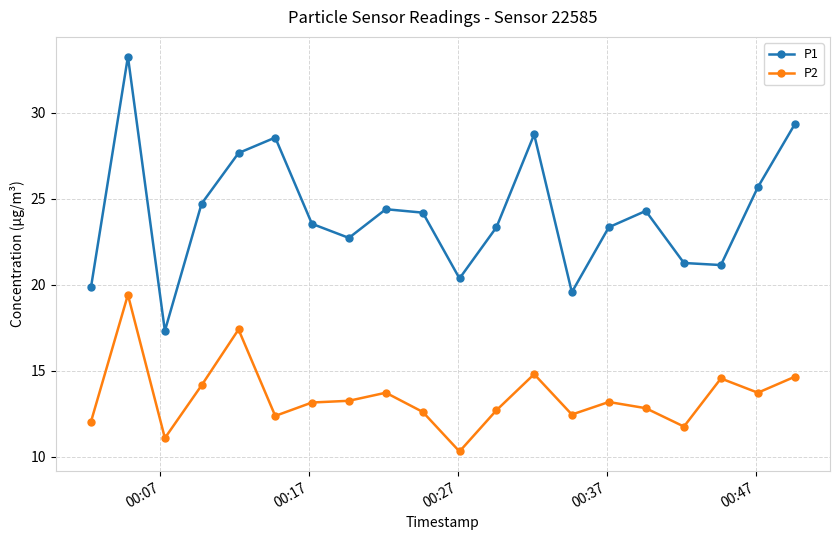

Which series has the largest total across all categories?

P1